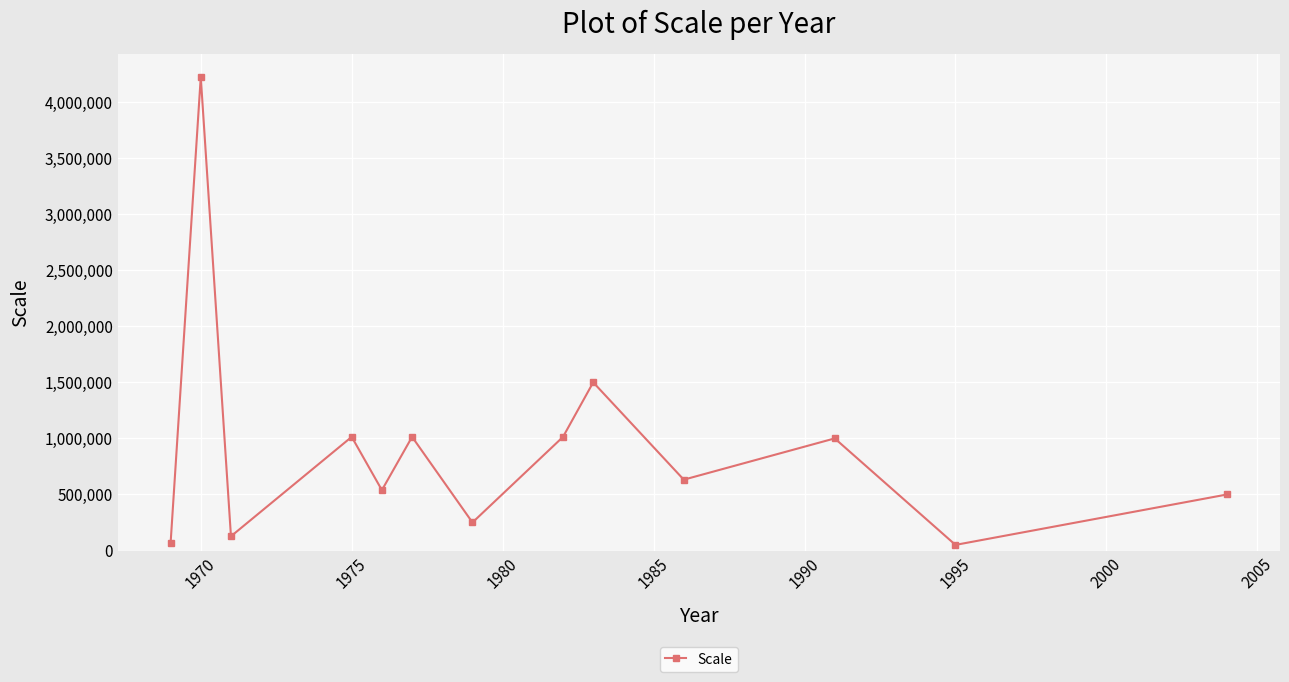

What is the average value?

917369